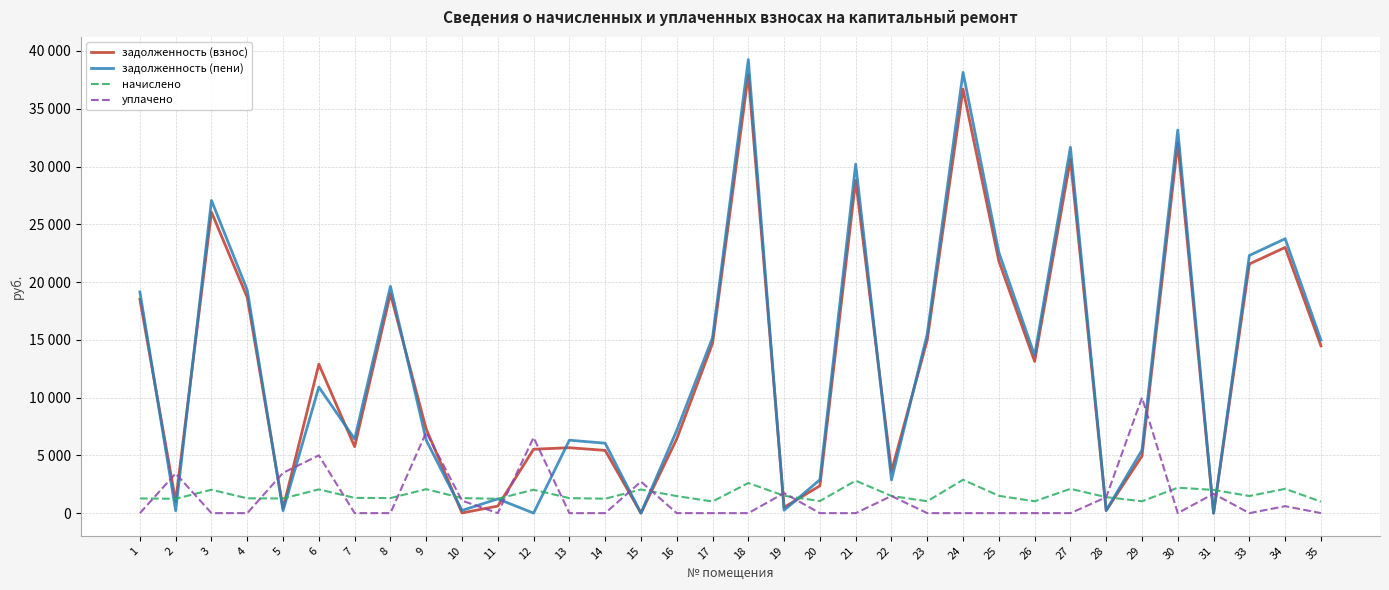

What is the highest value of the задолженность (пени) series?

39257.3